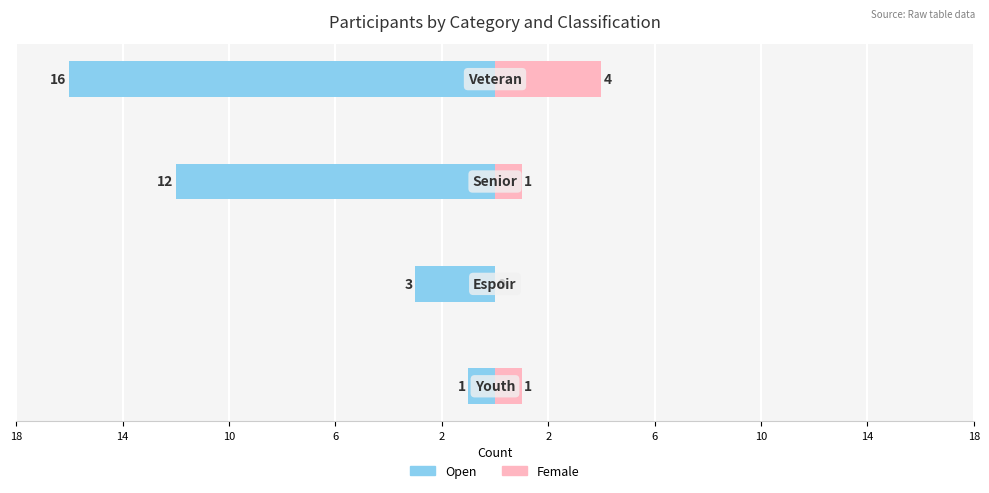

How many bars are there in each group?

2